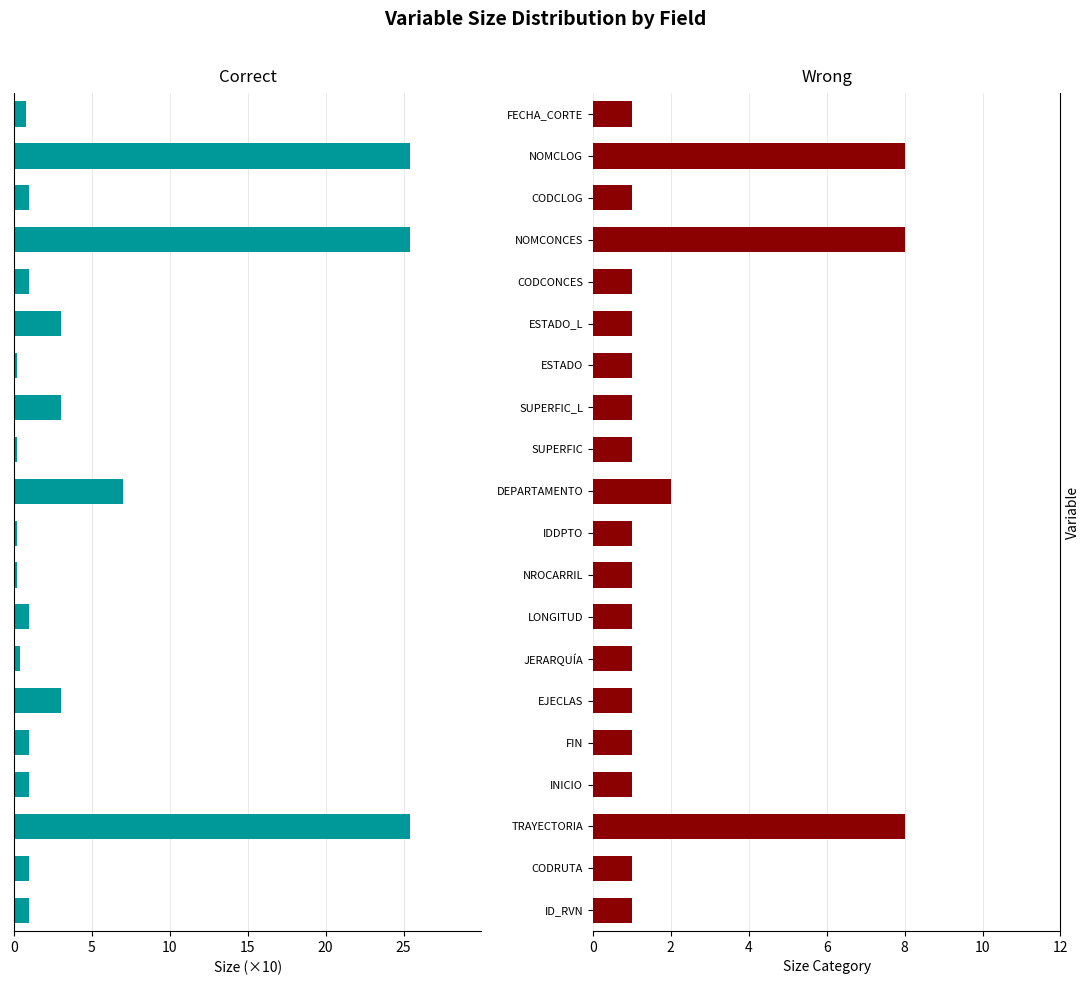

At FIN, list the series in order from smallest to largest.

Correct, Wrong